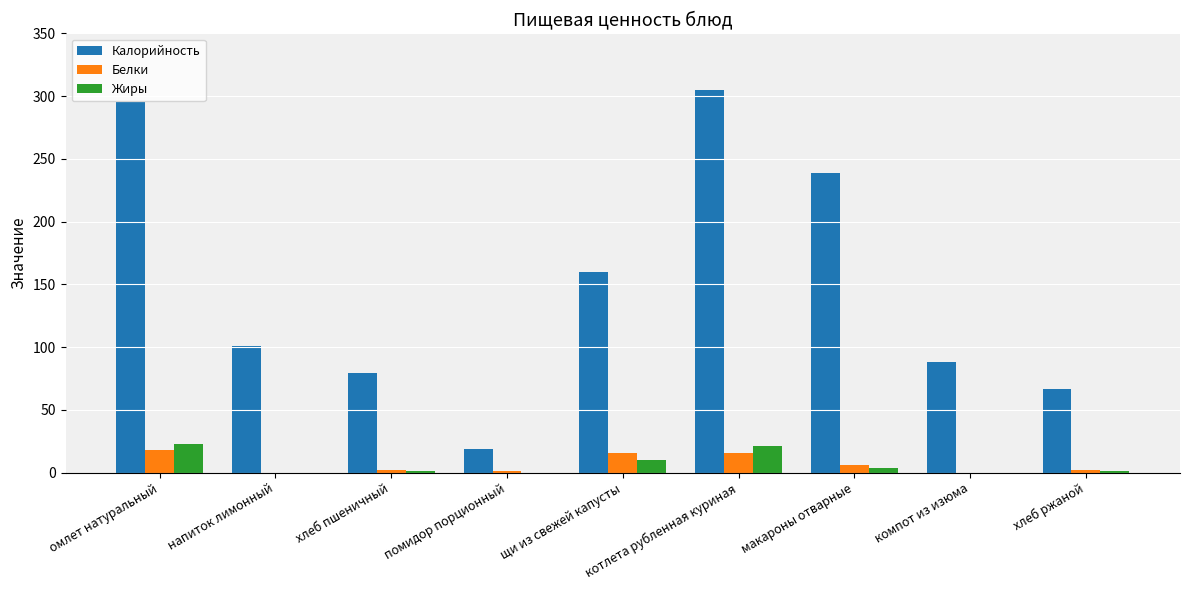

Which series has the largest total across all categories?

Калорийность